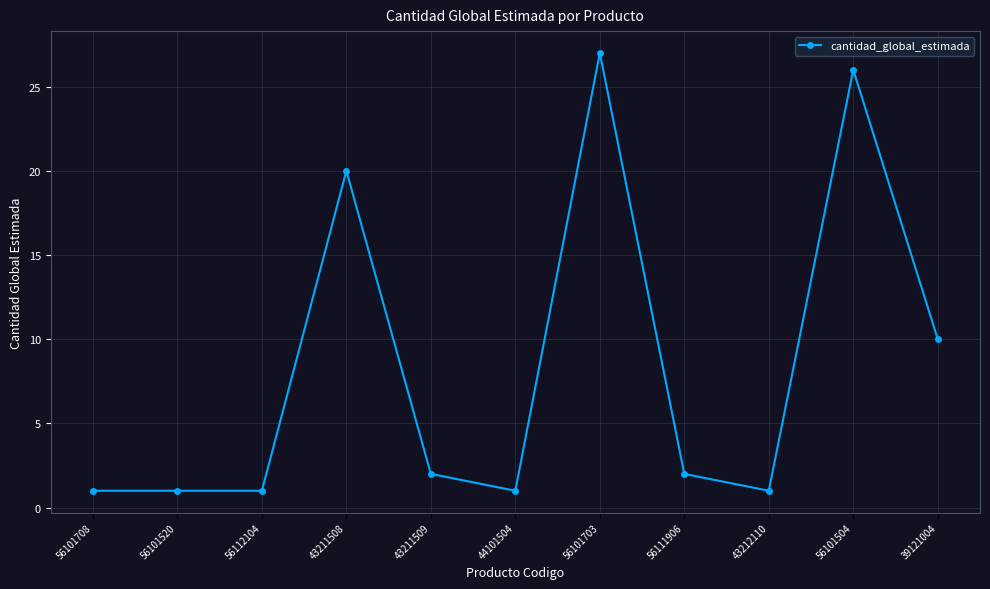

At which label does the data first exceed 2?

43211508